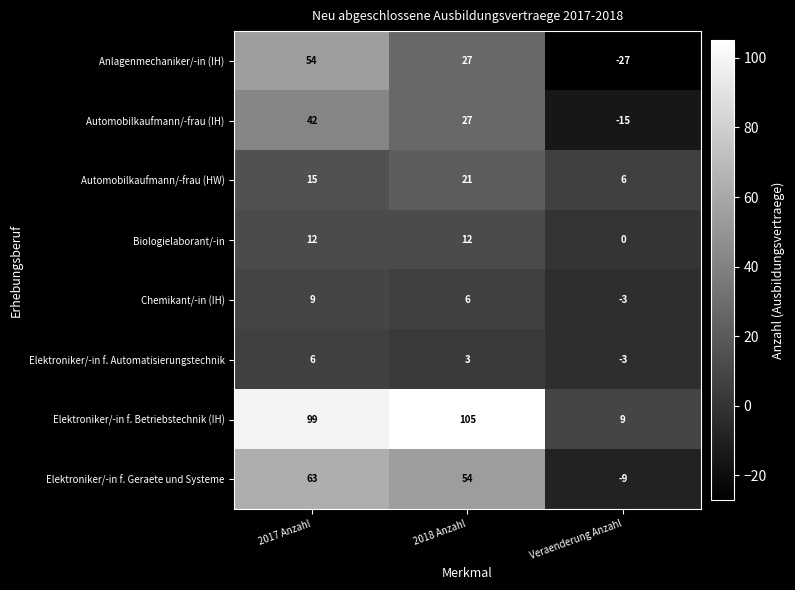

List the labels in order of Elektroniker/-in f. Automatisierungstechnik value, largest first.

2017 Anzahl, 2018 Anzahl, Veraenderung Anzahl